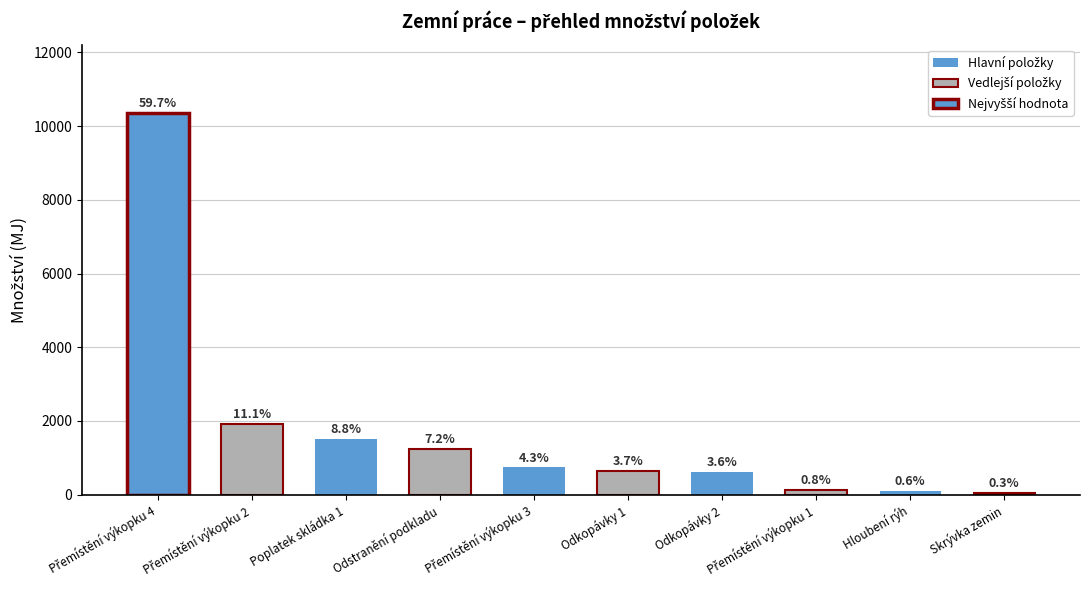

Where is the data nearest to the value 5200?

Přemístění výkopku 2